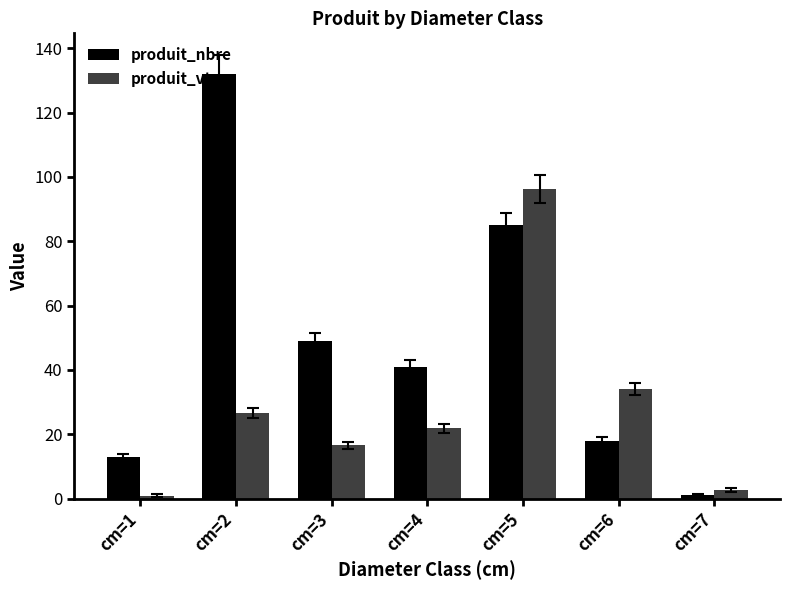

How many groups of bars are there?

7